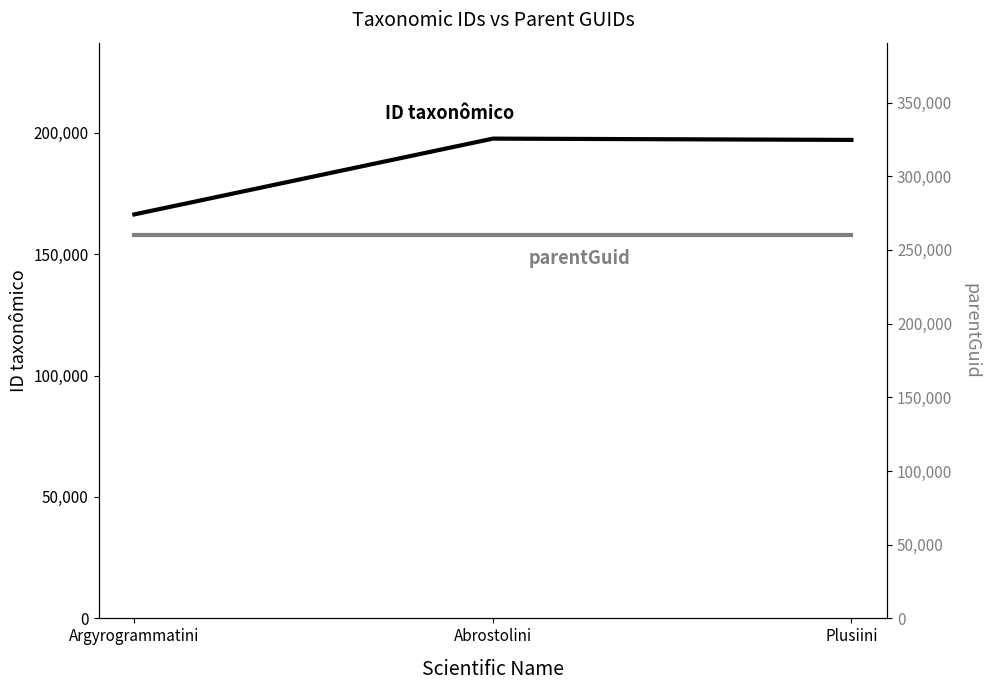

List the series in order of their overall mean, lowest first.

ID taxonômico, parentGuid